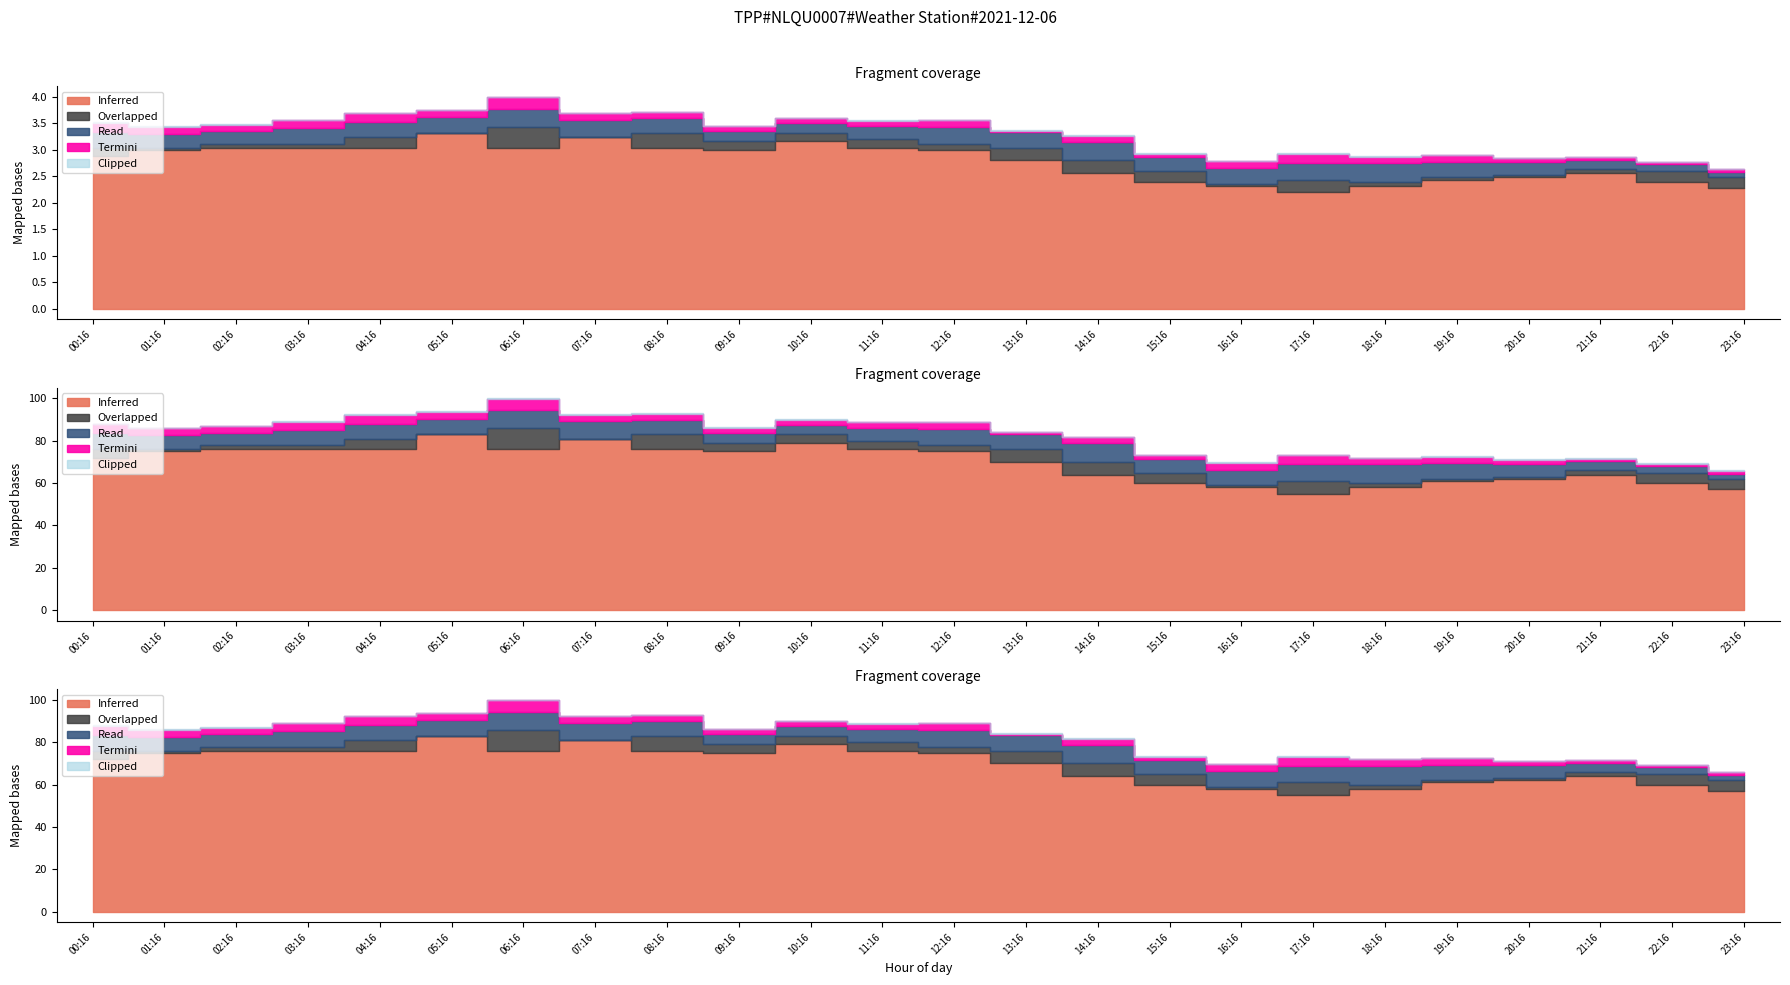

True or false: Read has a value of 3.6 at 23:16.

False